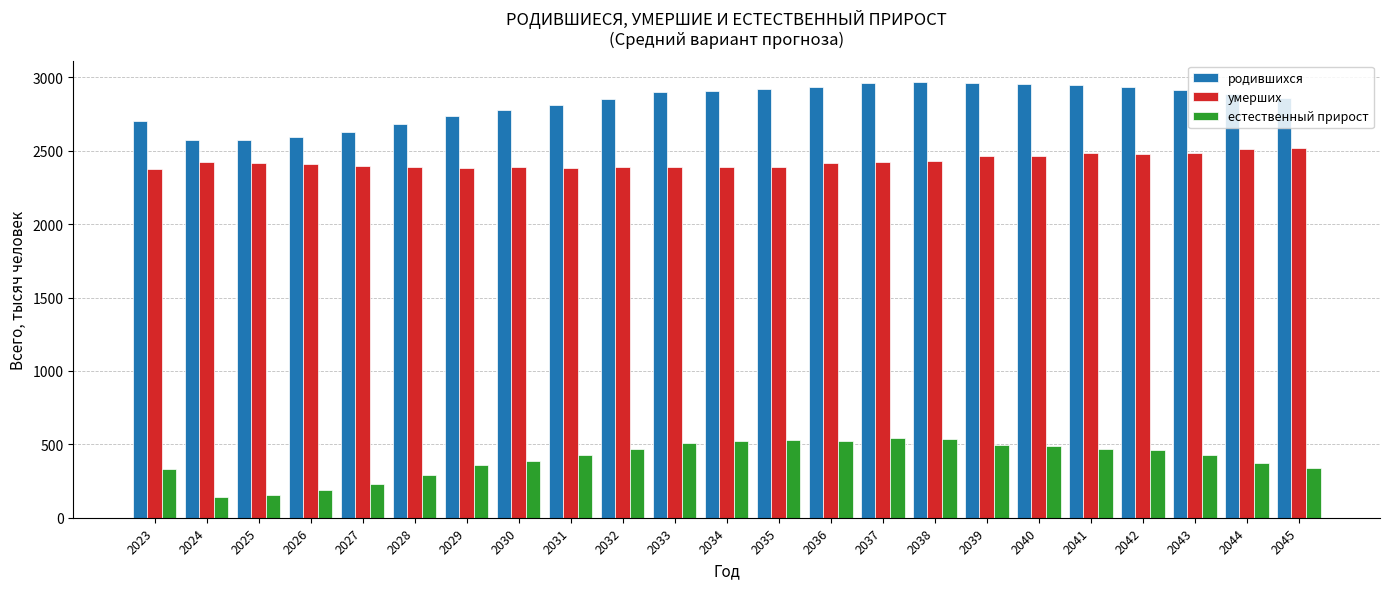

Which series changed the most between 2025 and 2038?

родившихся